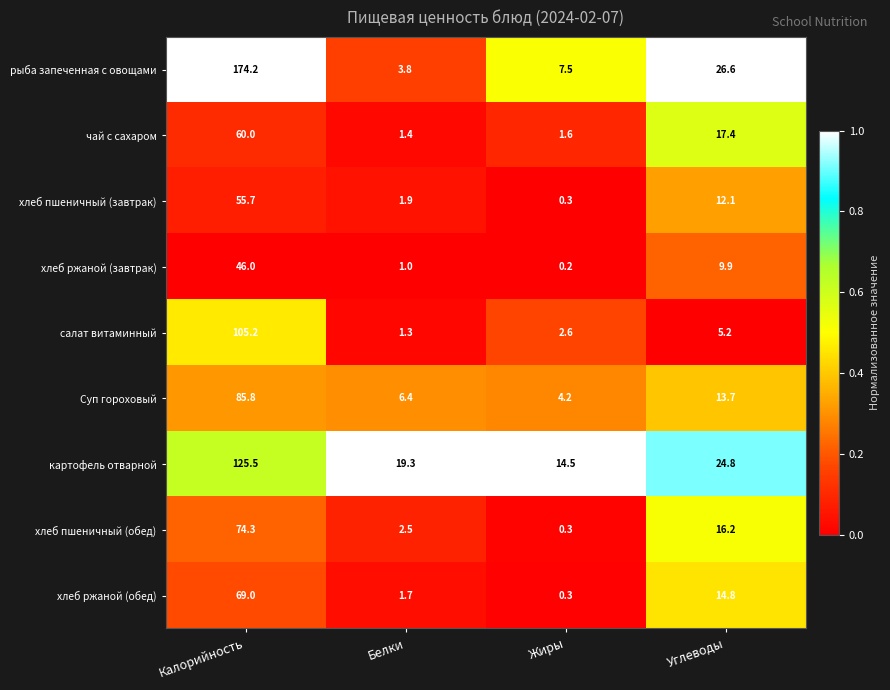

The value of картофель отварной at Калорийность is 125.5. True or false?

True